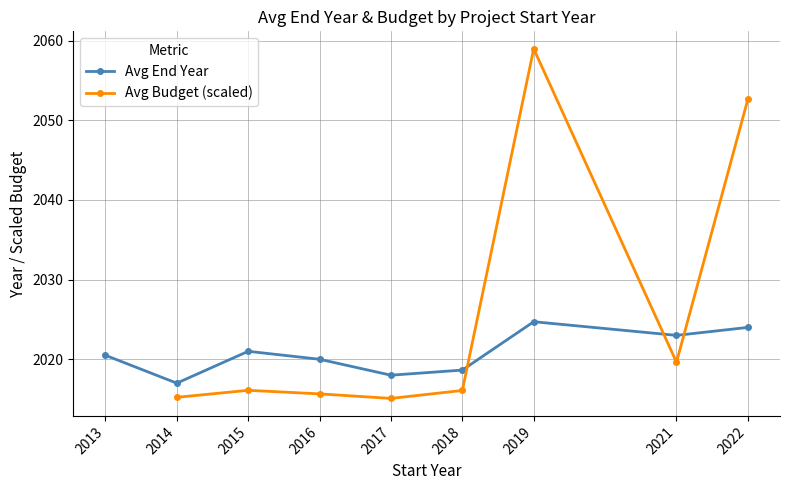

Does the chart have visible grid lines?

Yes